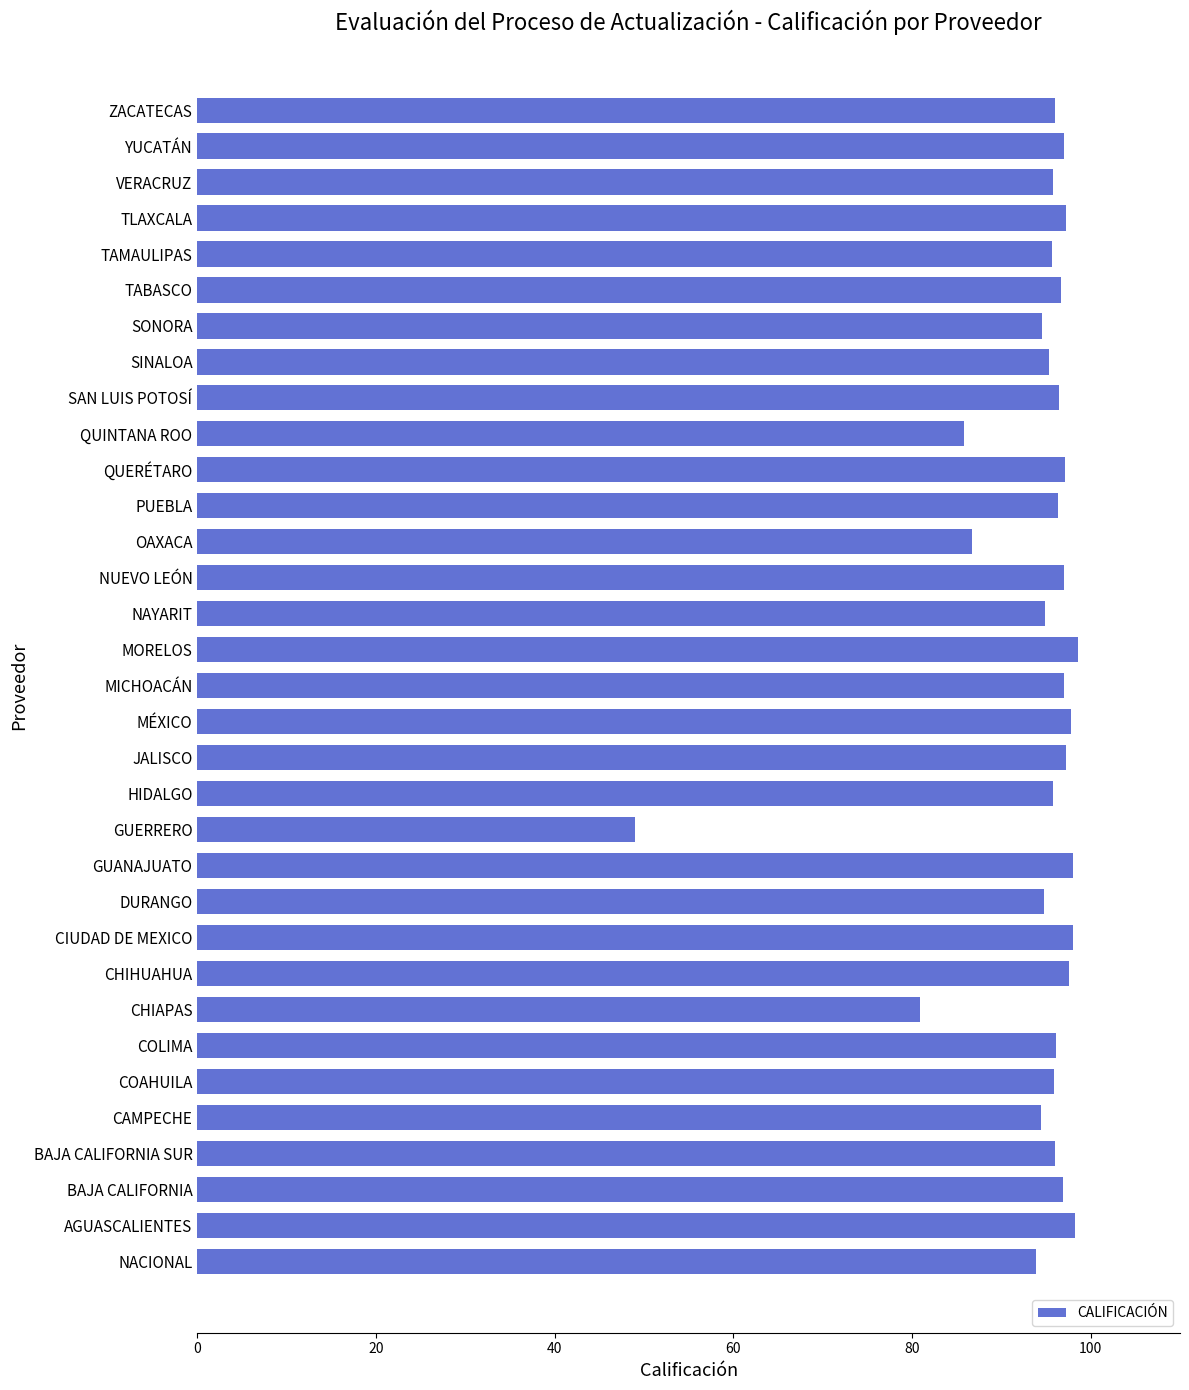

Which label corresponds to the smallest value in the chart?

GUERRERO